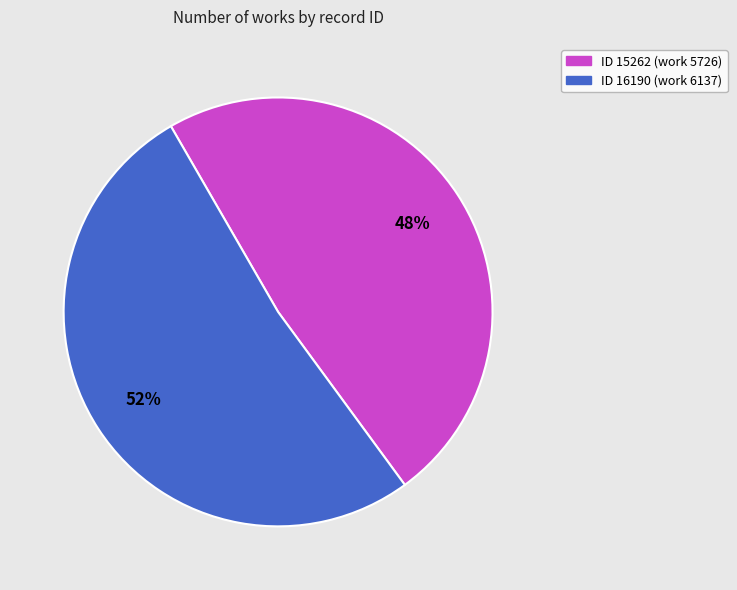

To the nearest percent, what is the average slice percentage?

50%